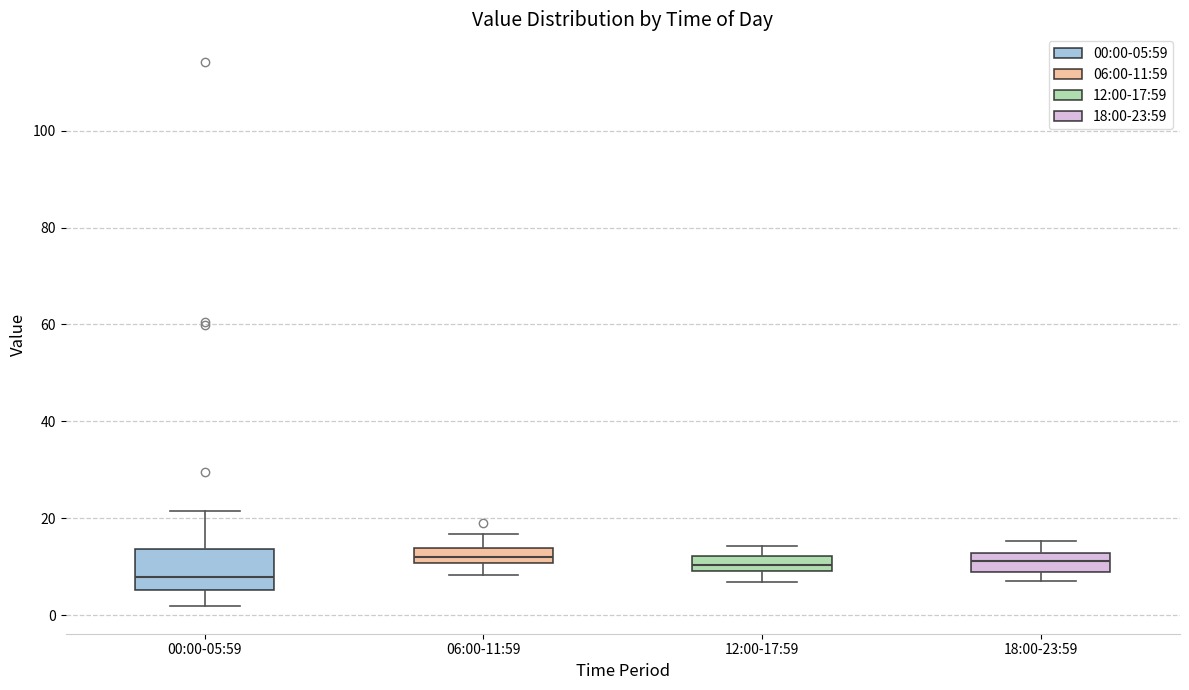

Reading left to right, read every box against the y-axis: the position of its median line, the range the box covers, and the ends of its whiskers. The values are not printed on the chart, so give them approximately, as read against the axis.

00:00-05:59: median 8, box 6 to 14, whiskers 2 to 22
06:00-11:59: median 12, box 10 to 14, whiskers 8 to 16
12:00-17:59: median 10 (inside the box), box 10 to 12, whiskers 6 to 14
18:00-23:59: median 12 (inside the box), box 10 to 12, whiskers 8 to 16